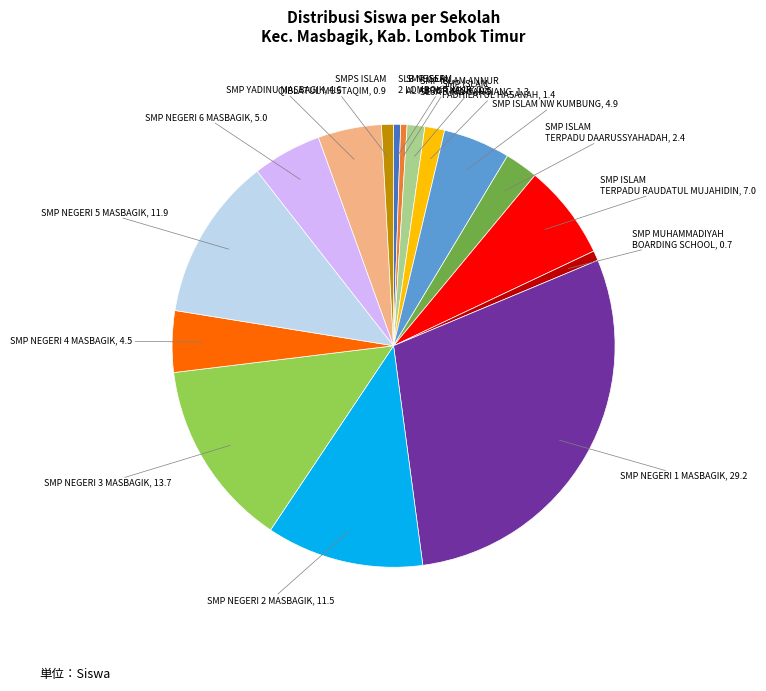

Is there a majority slice in this chart?

No